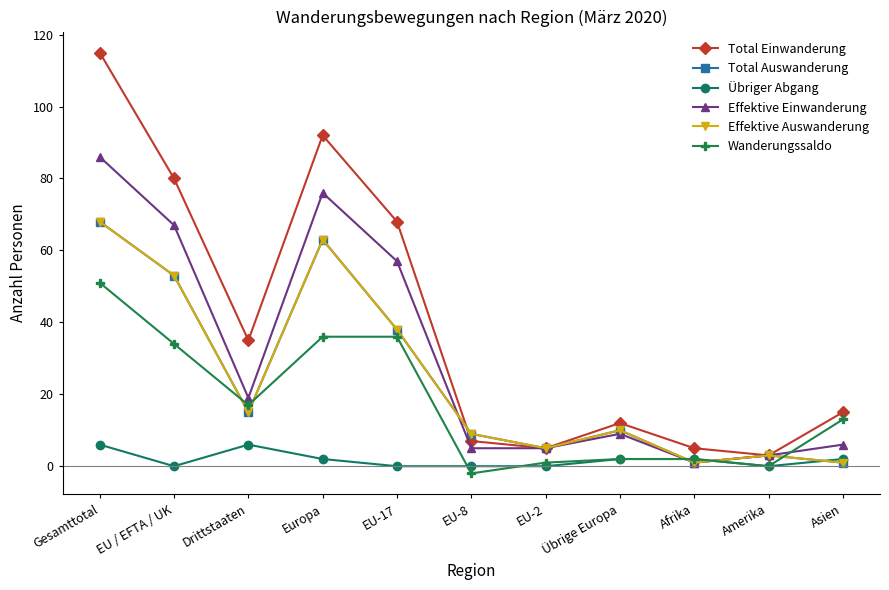

Does the chart have visible grid lines?

No